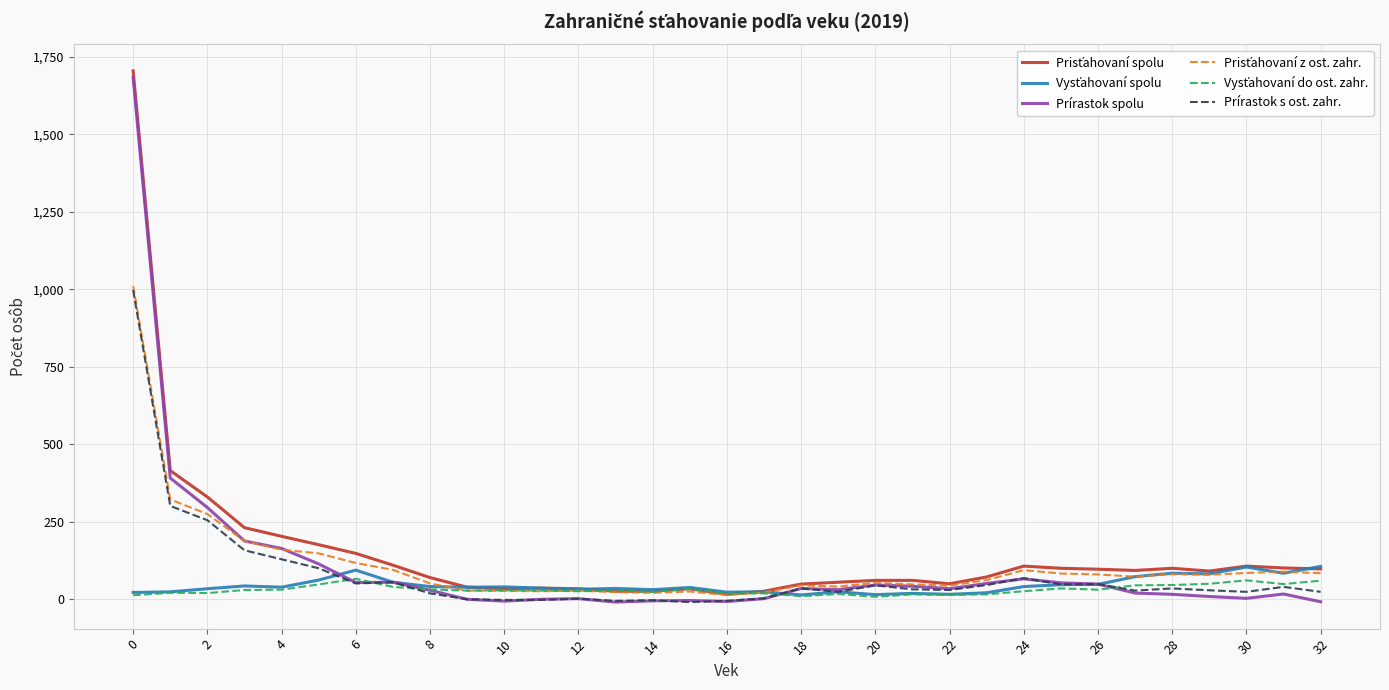

Is this an area chart (filled region under the line)?

No